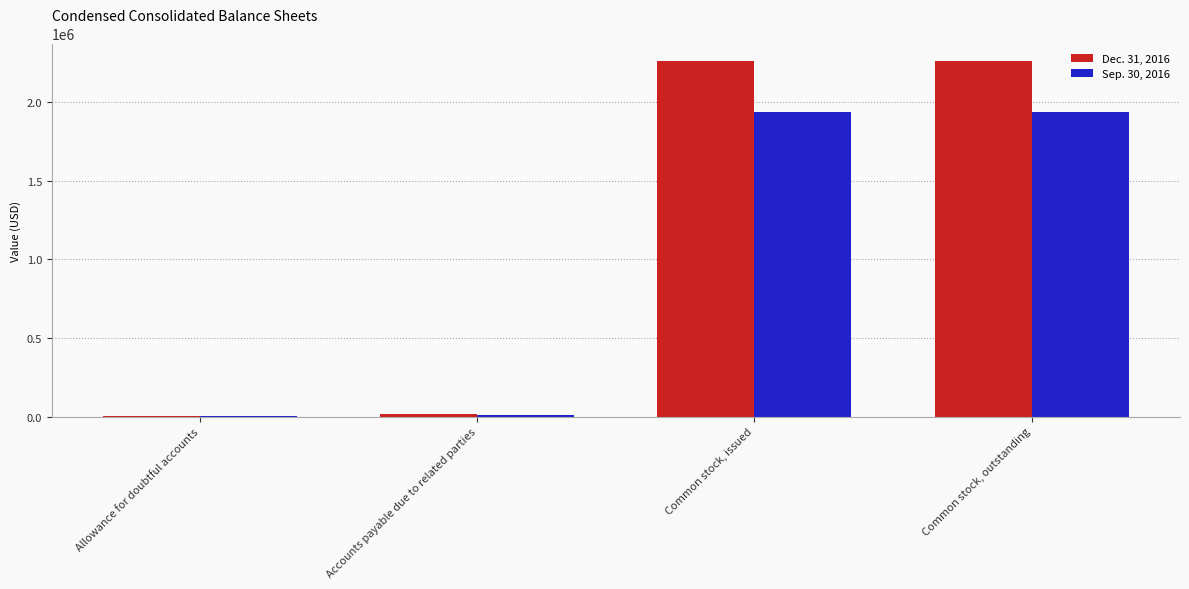

What is the sum of the Sep. 30, 2016 values at Common stock, outstanding and Common stock, issued?

3882122